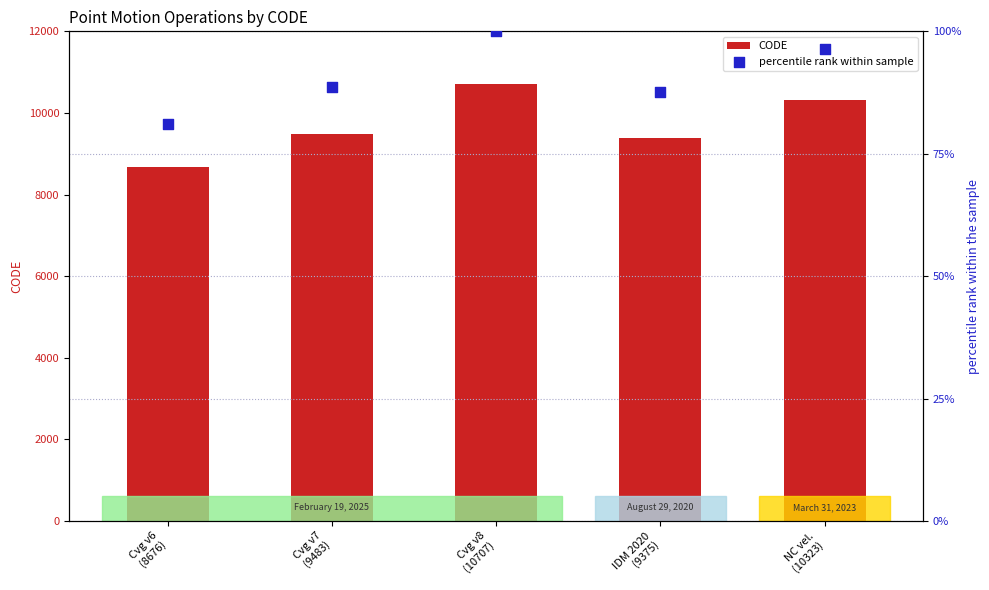

At which category is the sum across all series the highest?

Cvg v8
(10707)